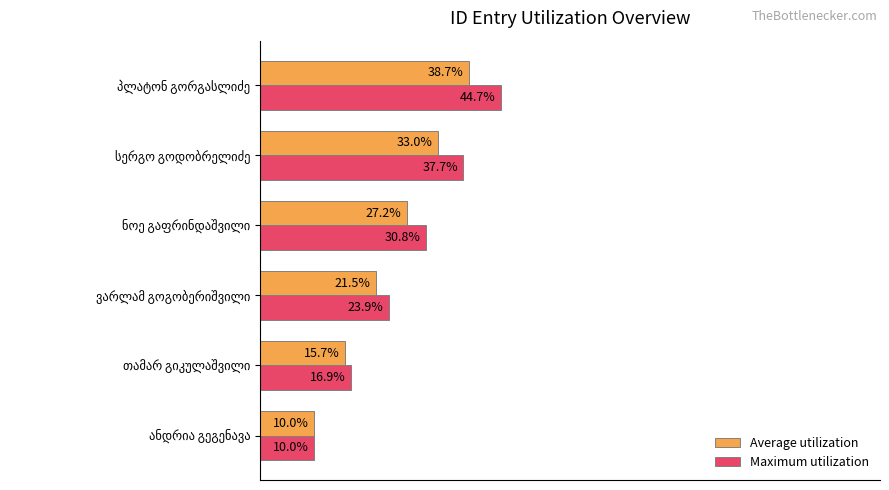

List the series in order of their peak value, highest first.

Maximum utilization, Average utilization